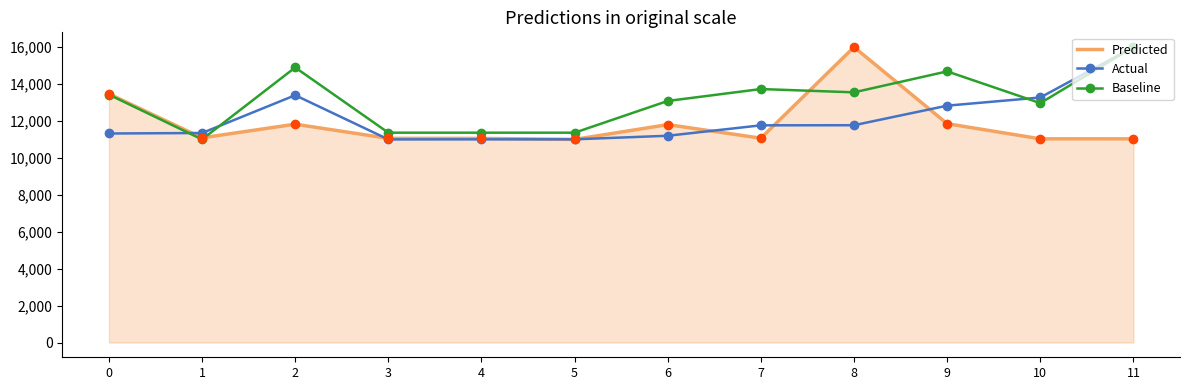

What is the greatest value displayed?

16000.0